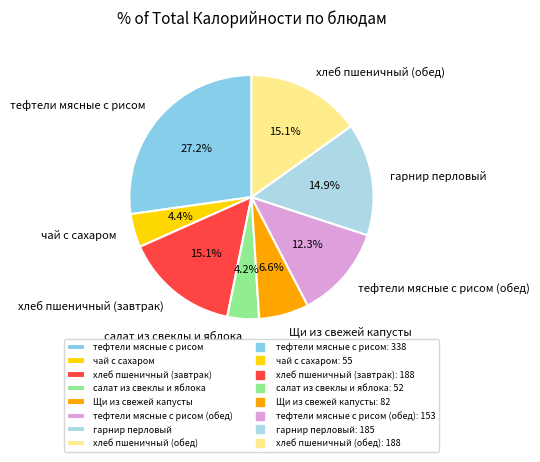

Count the number of slices in the pie.

8